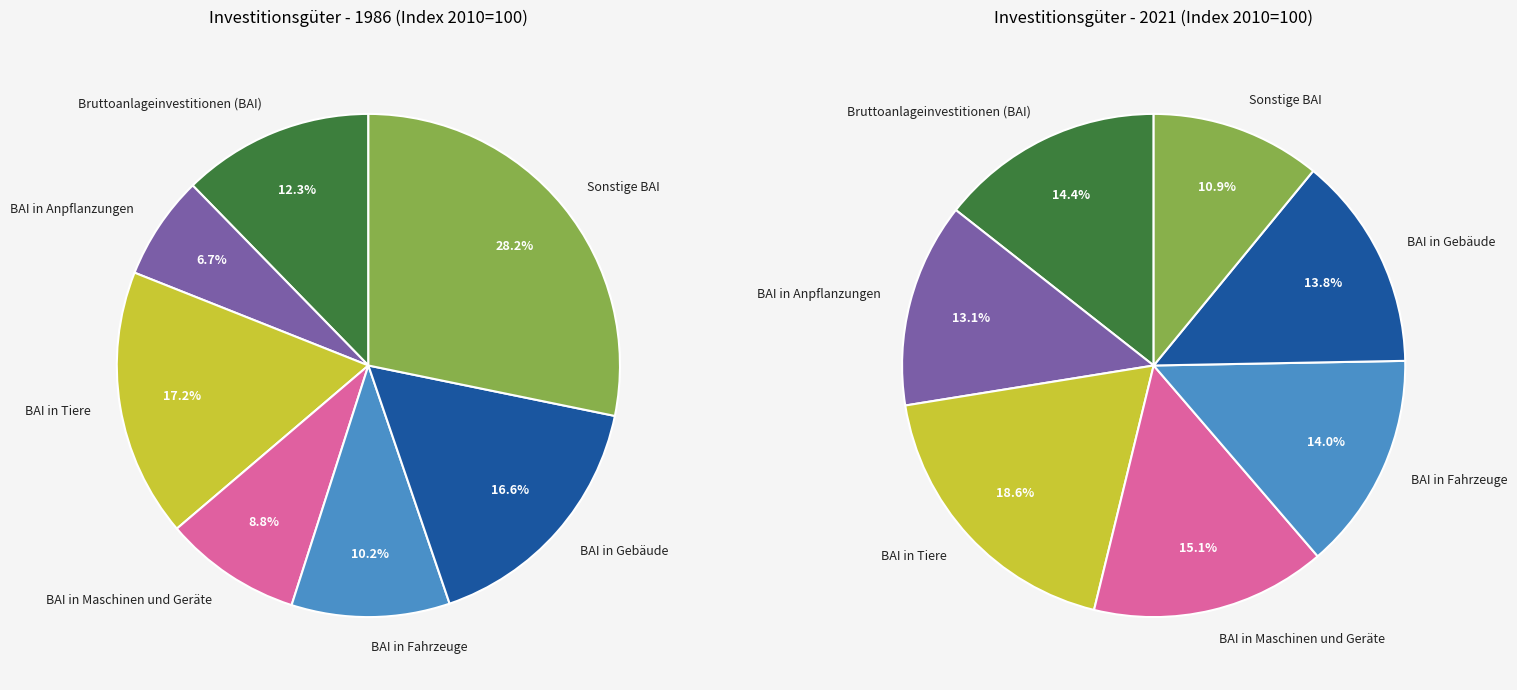

Which slice is the smallest?

BAI in Anpflanzungen